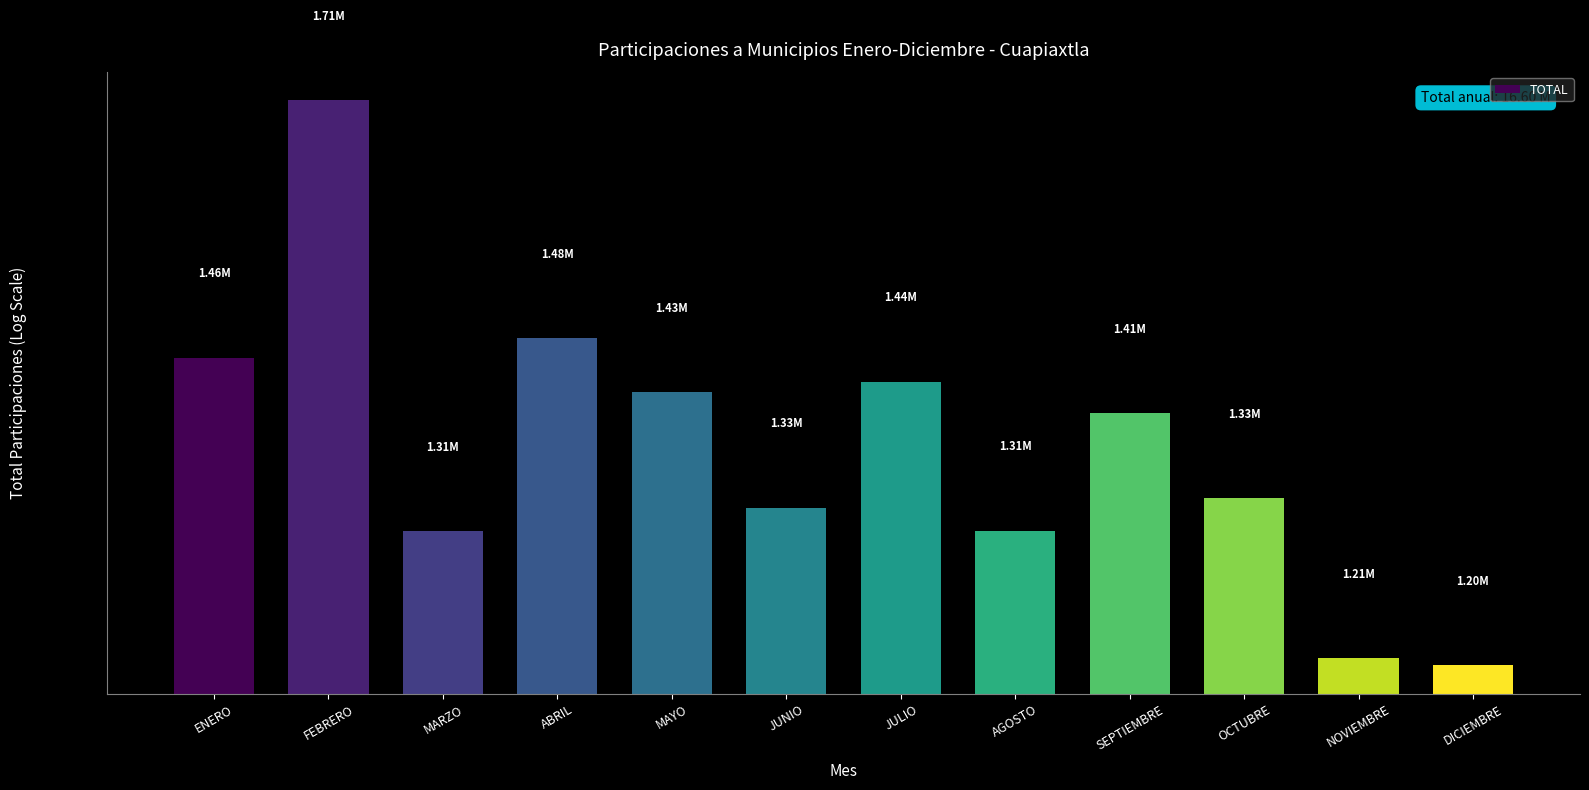

What is the sum of the values at ENERO and MARZO?

2765068.5